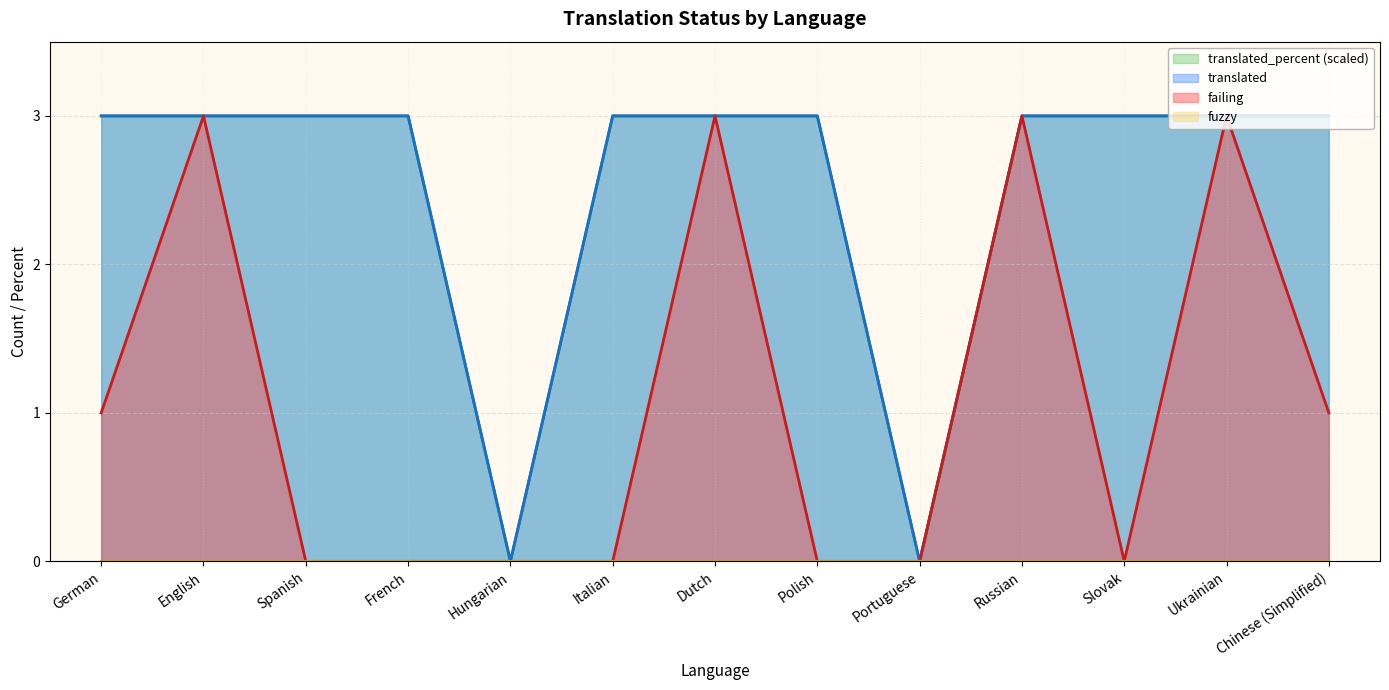

True or false: translated and failing intersect in this chart.

False